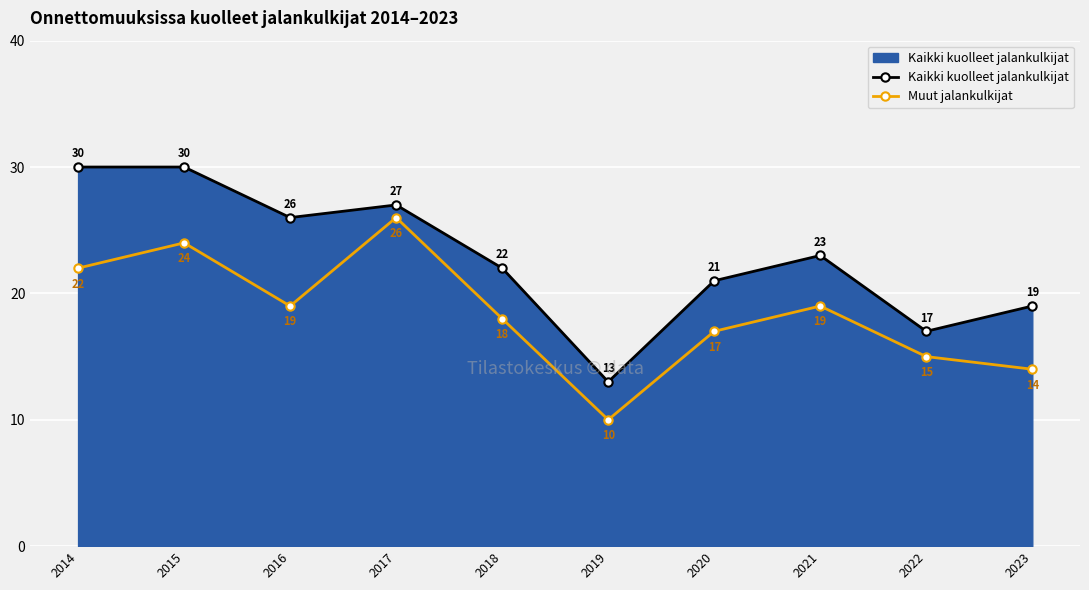

The Muut jalankulkijat series shows 14 at 2014. True or false?

False